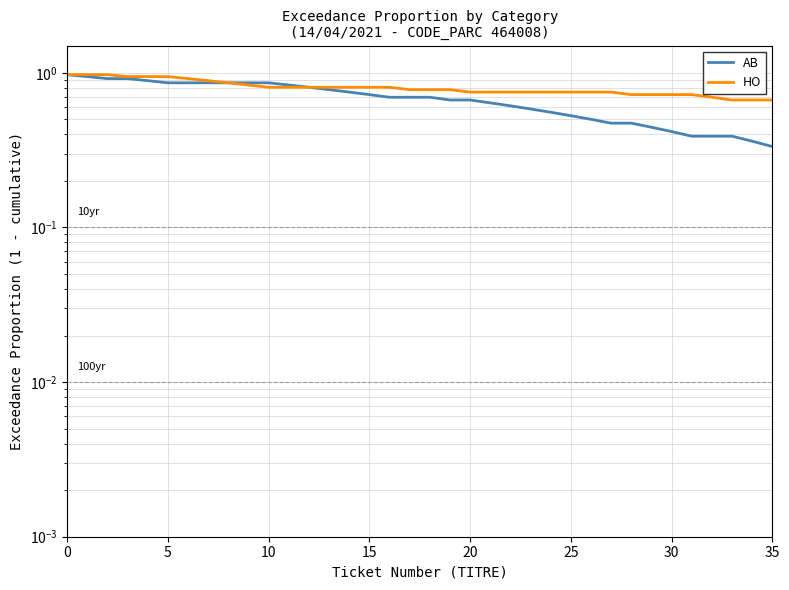

True or false: AB and HO intersect in this chart.

False